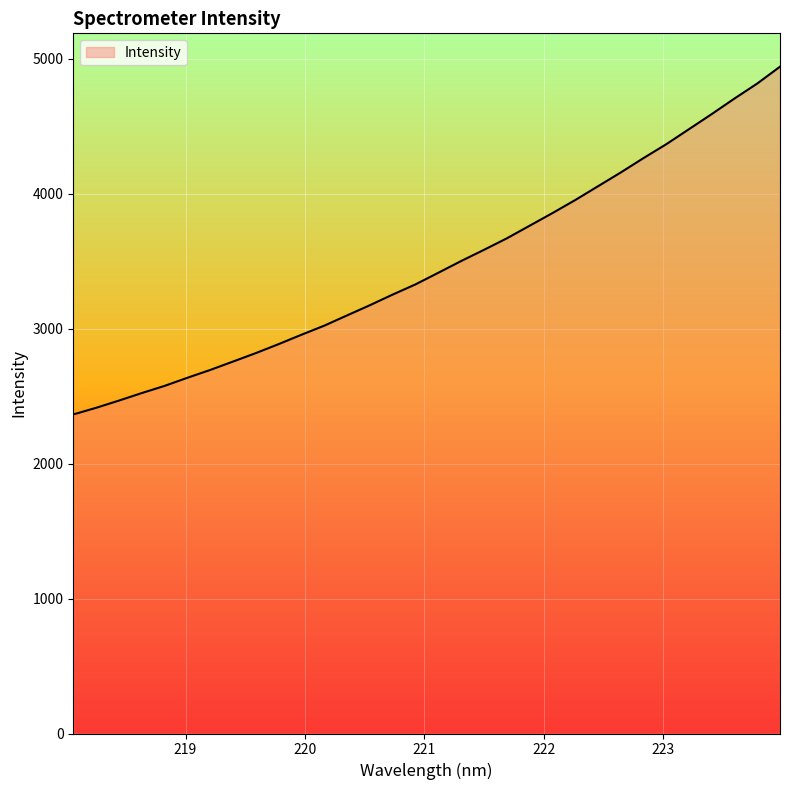

Reading right to left, transcribe all the data shown in this chart.

4940.7	4815.8	4704.6	4589.4	4477.4	4365.6	4262.7	4156.1	4053.8	3951.7	3854.9	3761.6	3668.1	3583.2	3500.5	3413.6	3327.6	3252.2	3173.3	3097.8	3021.9	2954.6	2885.1	2818.6	2755.9	2693.6	2635.7	2575.5	2522.4	2466.6	2413.1	2364.0